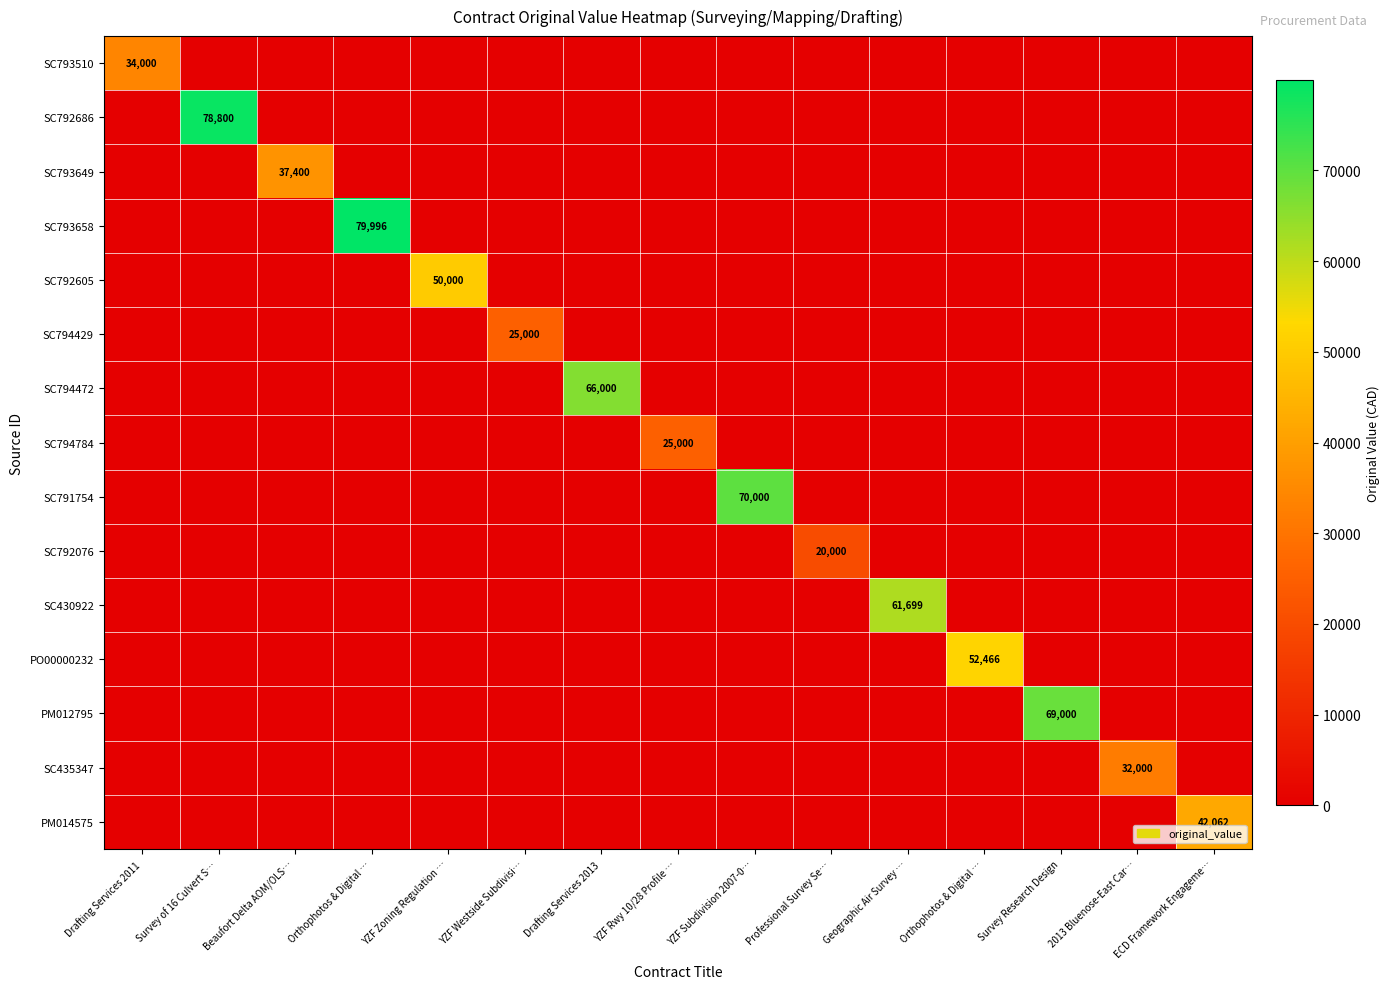

At YZF Rwy 10/28 Profile …, list the series in order from largest to smallest.

SC794784, SC793510, SC792686, SC793649, SC793658, SC792605, SC794429, SC794472, SC791754, SC792076, SC430922, PO00000232, PM012795, SC435347, PM014575